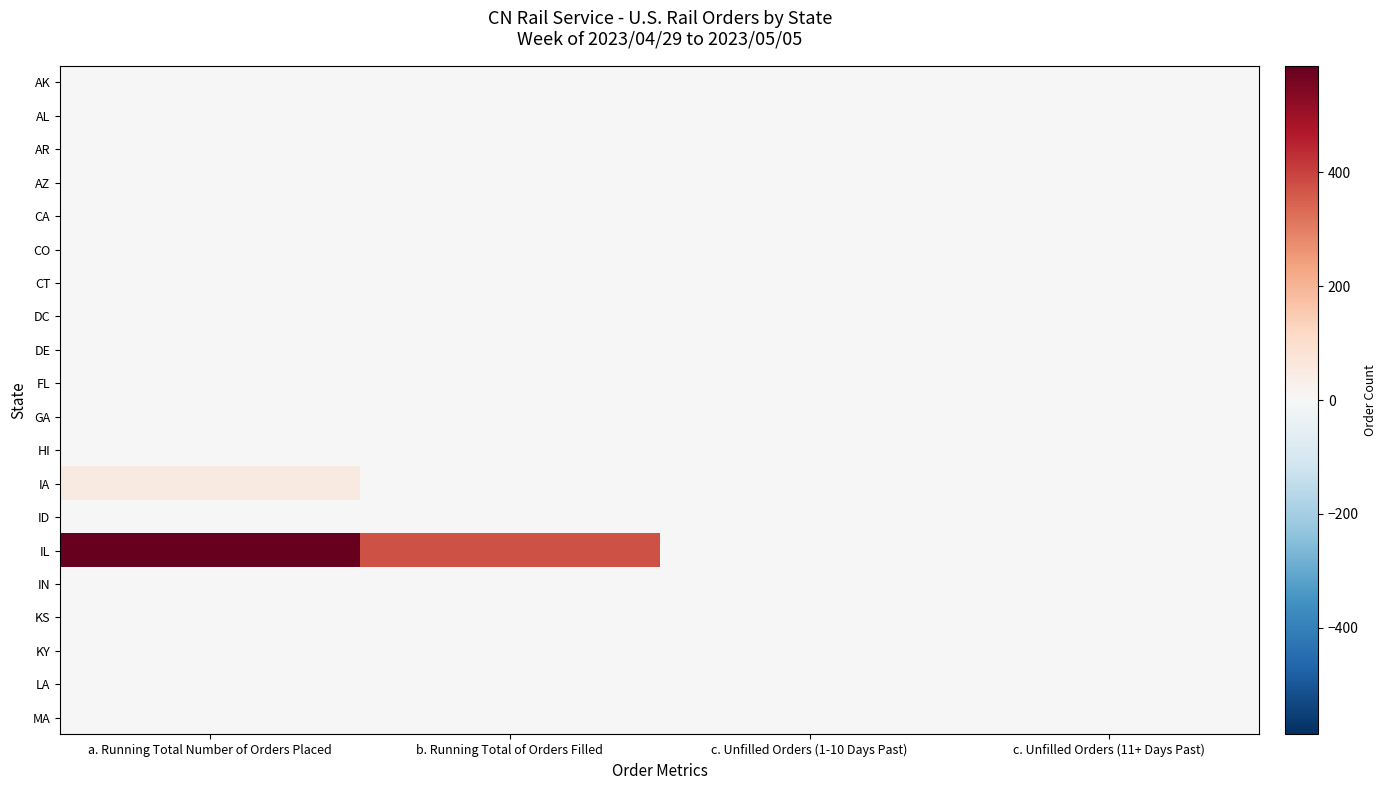

Rank the series at a. Running Total Number of Orders Placed from highest to lowest value.

IL, IA, AK, AL, AR, AZ, CA, CO, CT, DC, DE, FL, GA, HI, ID, IN, KS, KY, LA, MA